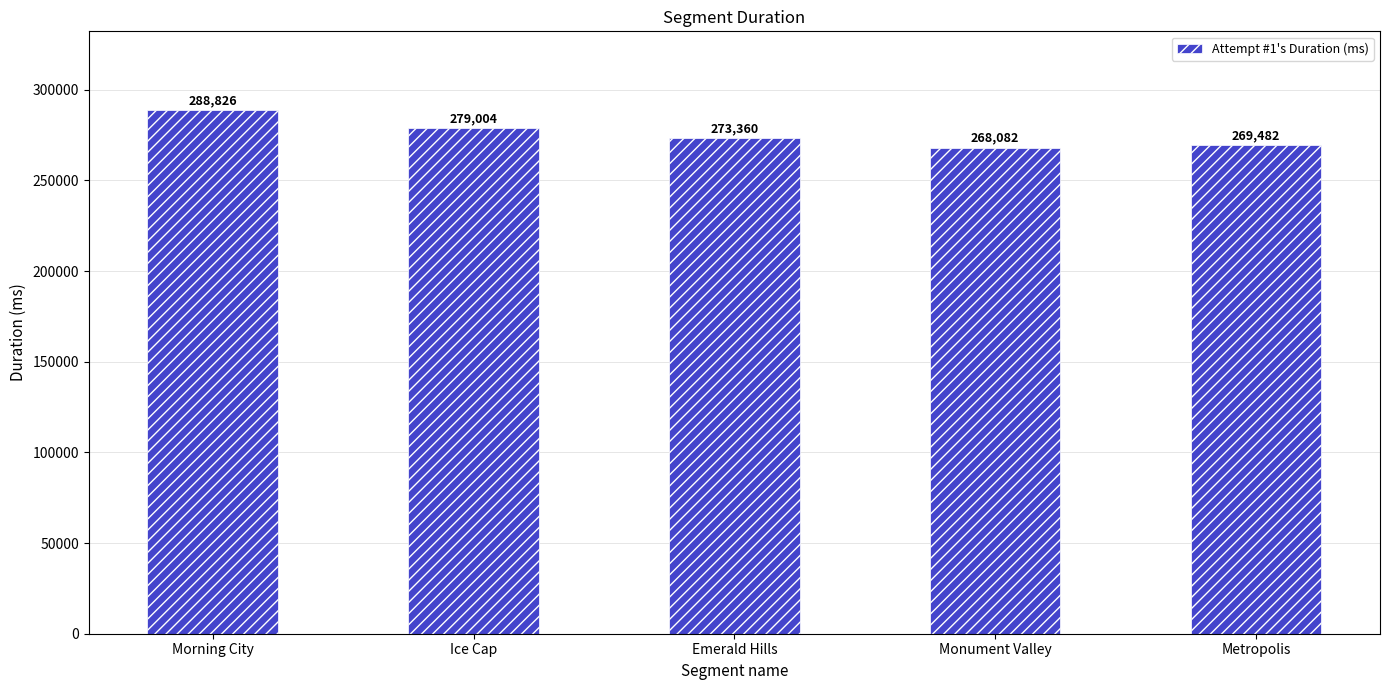

What is the difference between the values at Emerald Hills and Ice Cap?

5644